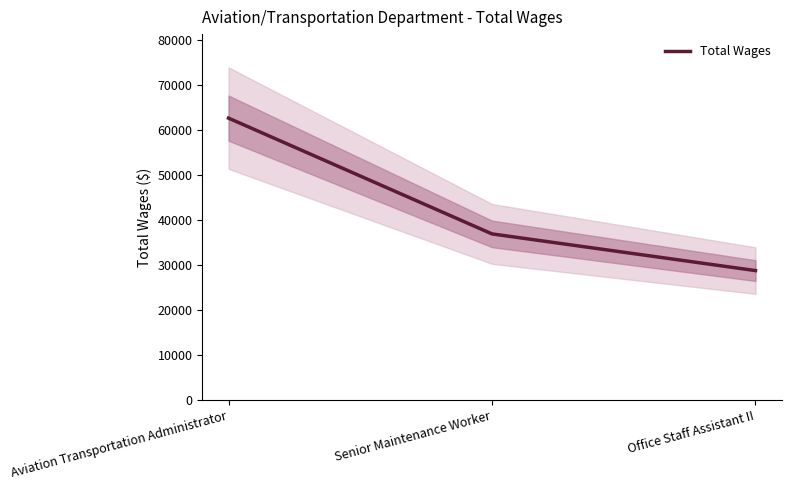

The value at Office Staff Assistant II is 16420. True or false?

False